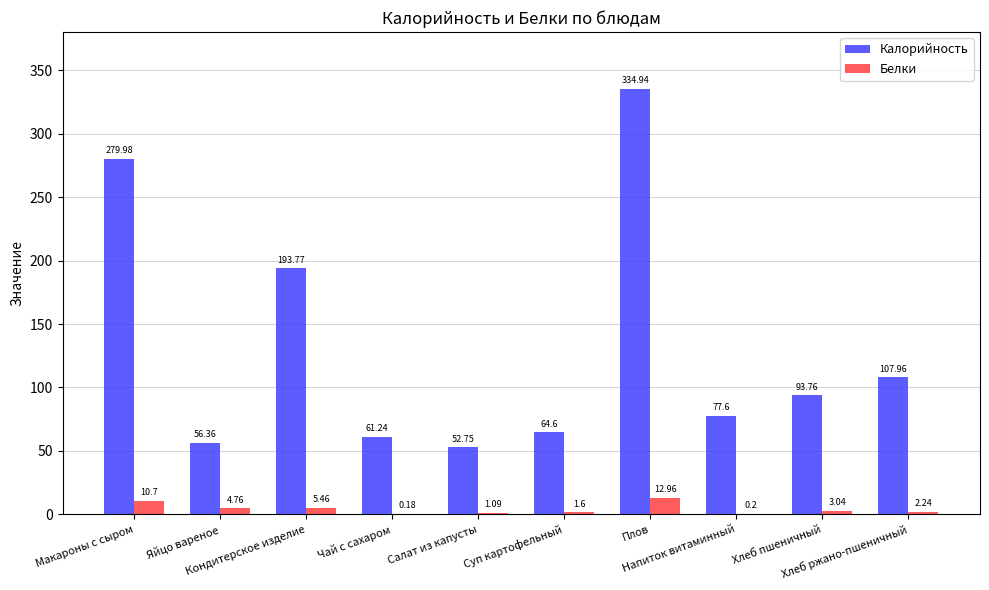

Which series has the largest total across all categories?

Калорийность